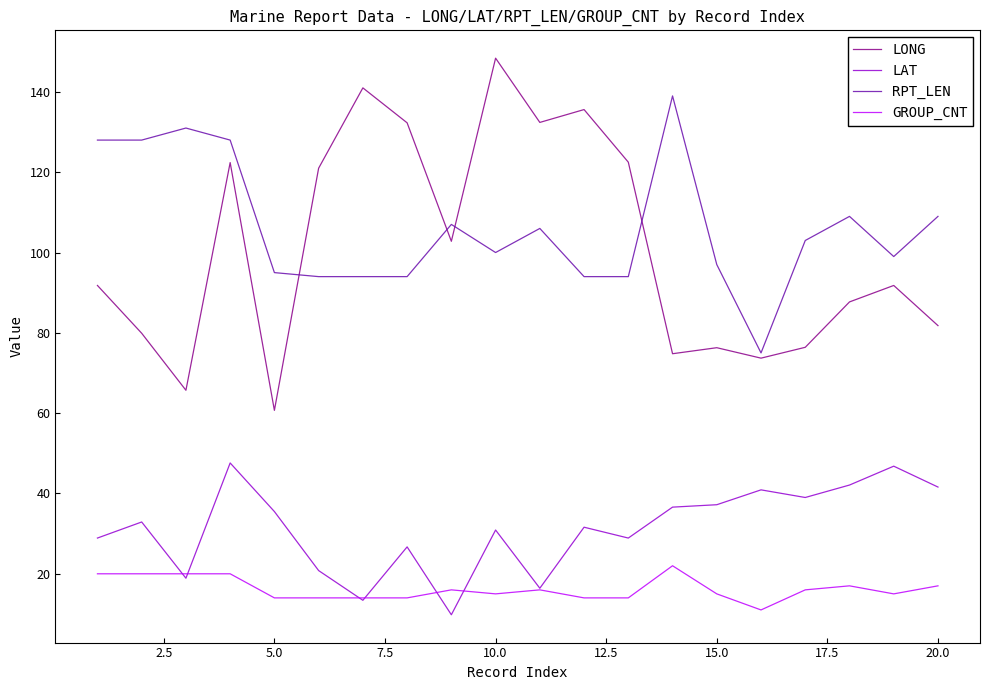

Does the chart have visible grid lines?

No